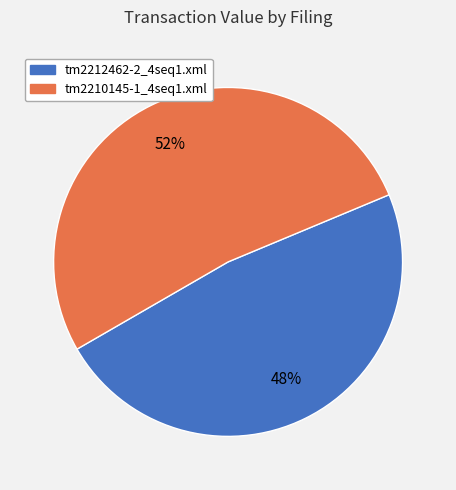

What is the majority slice?

tm2210145-1_4seq1.xml